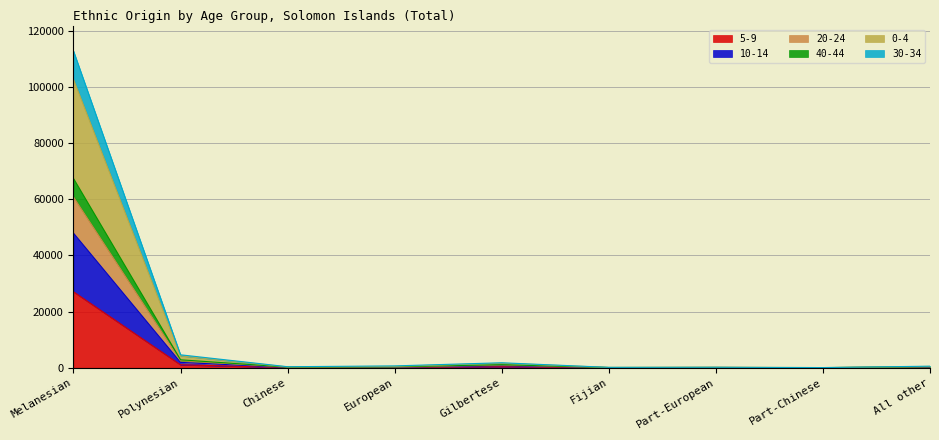

True or false: 5-9 and 40-44 cross at least once.

False